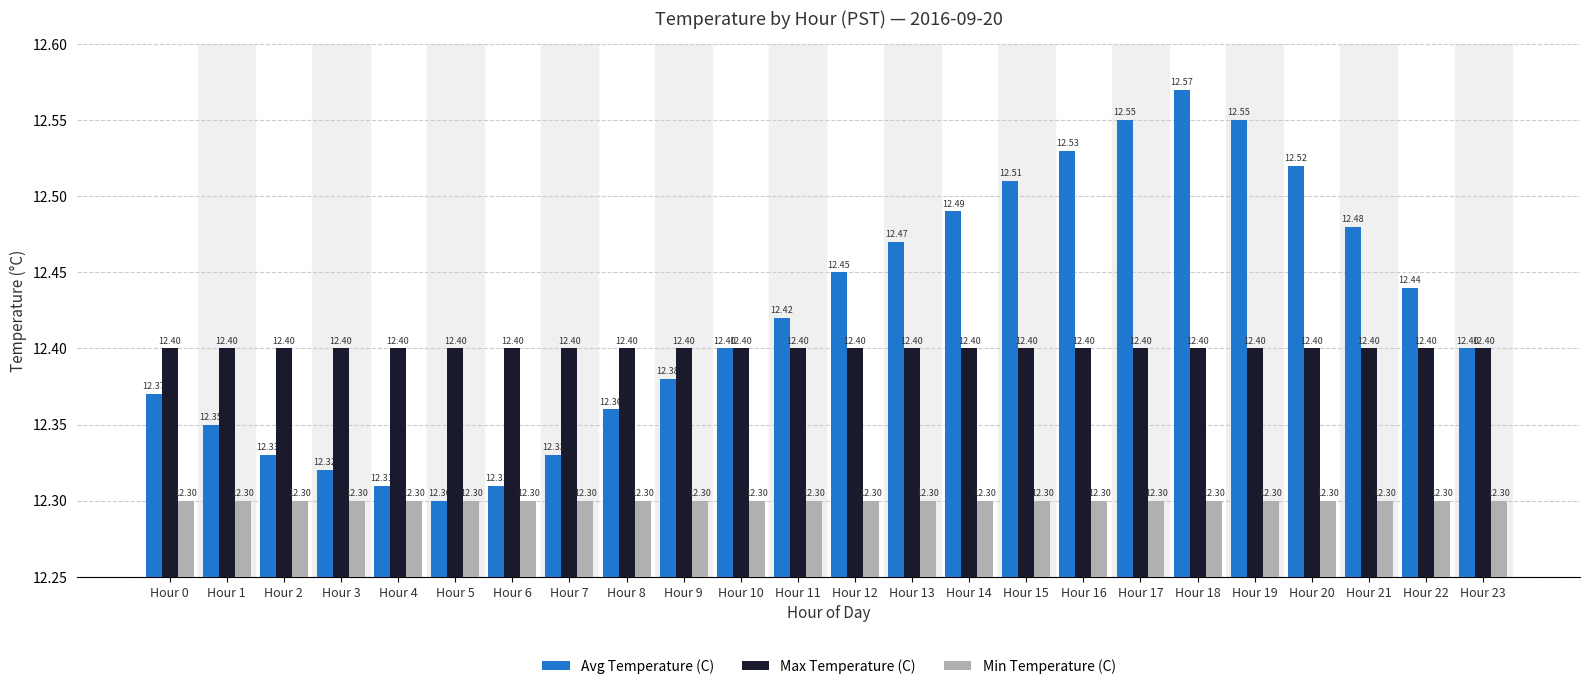

Which series has the widest spread of values?

Avg Temperature (C)